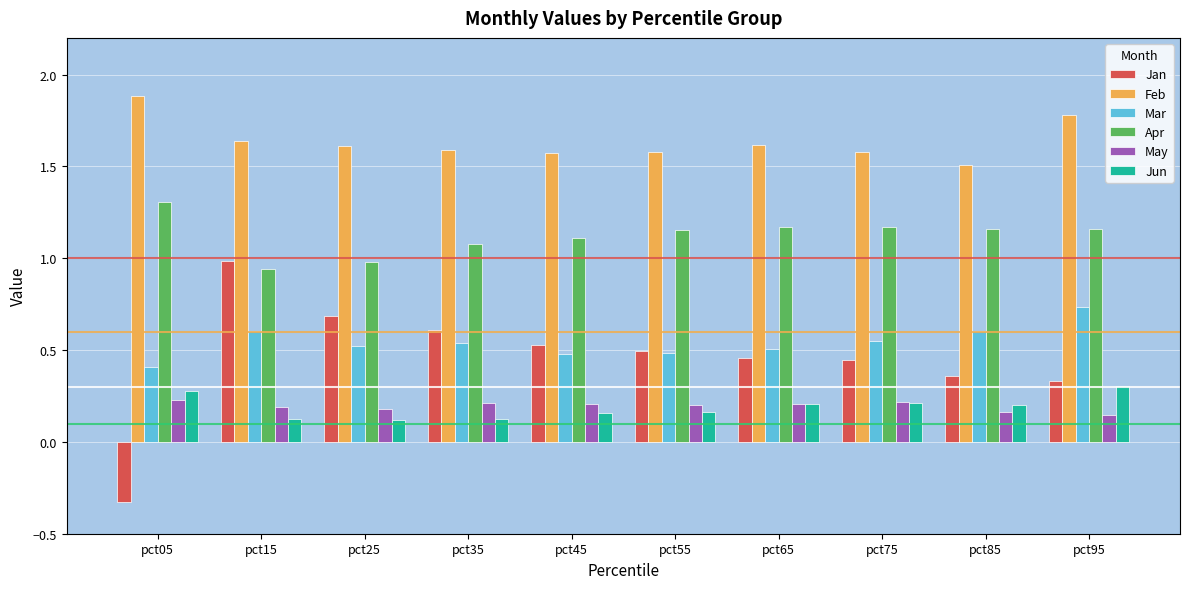

What are all the series names shown in the legend?

Jan, Feb, Mar, Apr, May, Jun